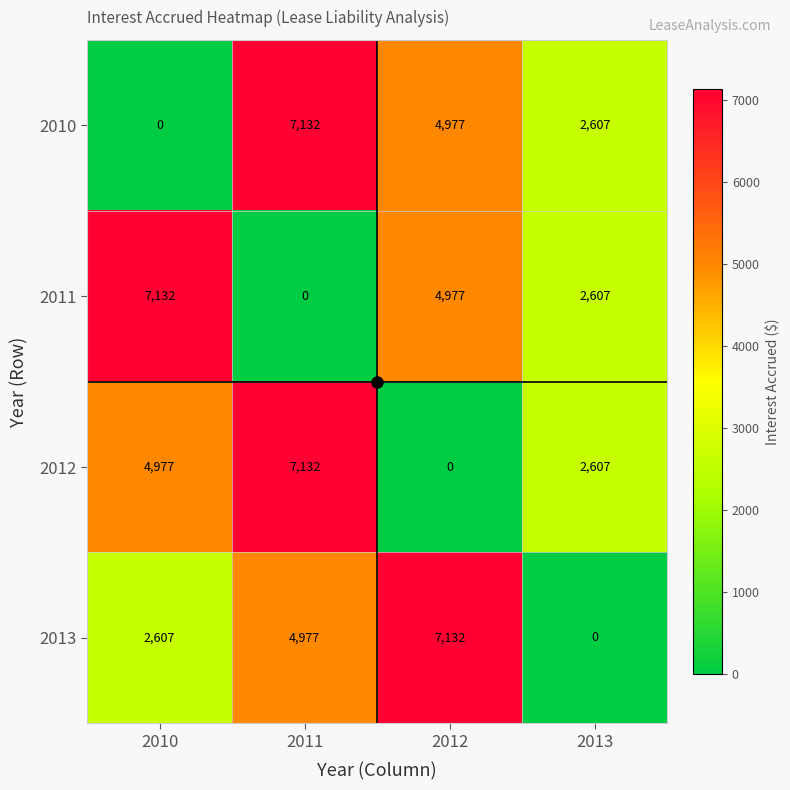

Which series changed the most between 2010 and 2013?

2011